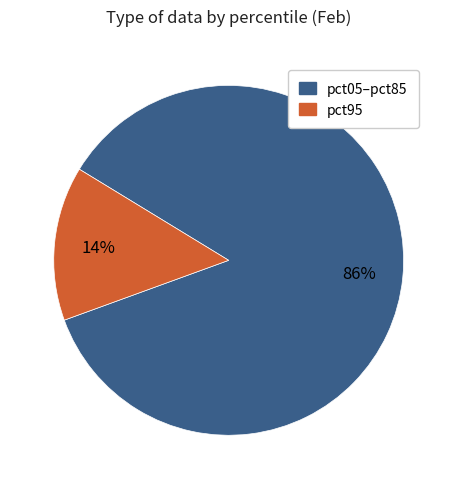

How many segments does this pie chart have?

2